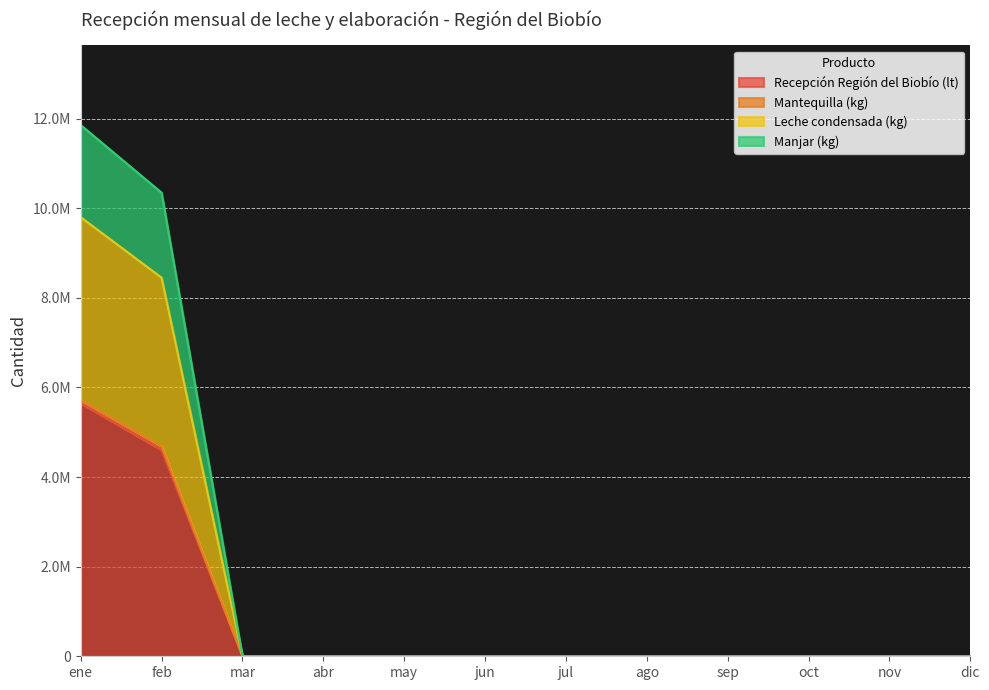

At which category does the chart reach its peak across all series?

ene